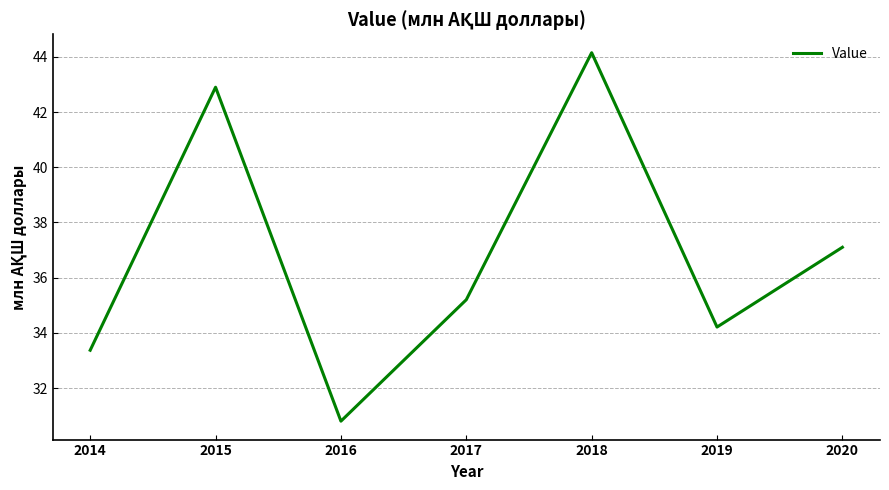

Which label corresponds to the smallest value in the chart?

2016